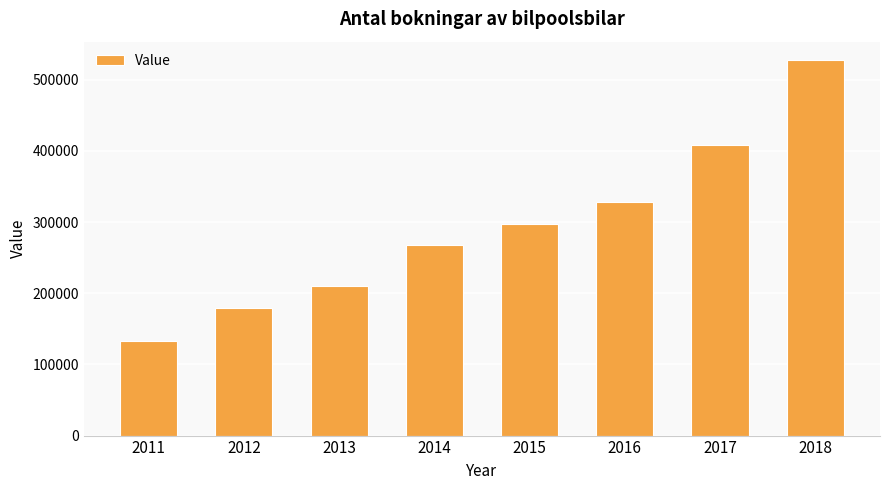

Are the bars grouped side by side (vs. stacked)?

No